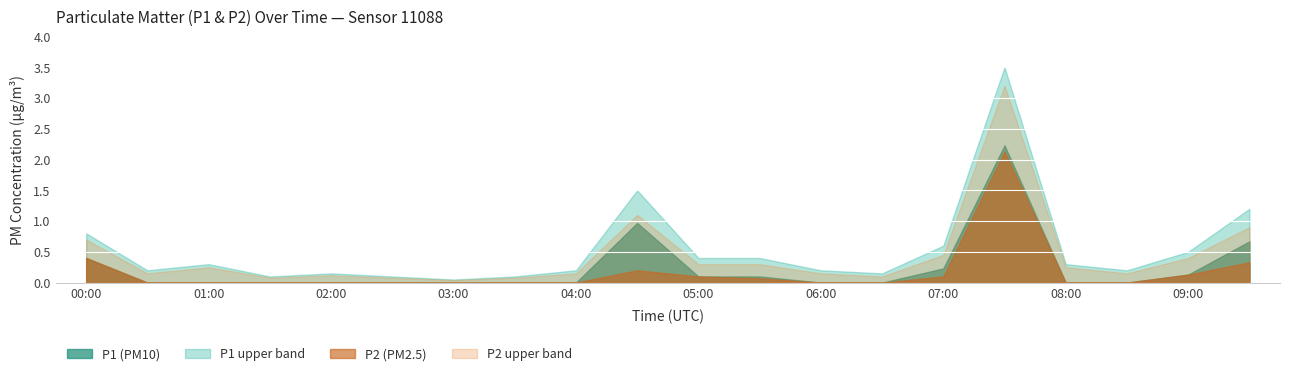

The value of P1 at 06:00 is -0.7. True or false?

False